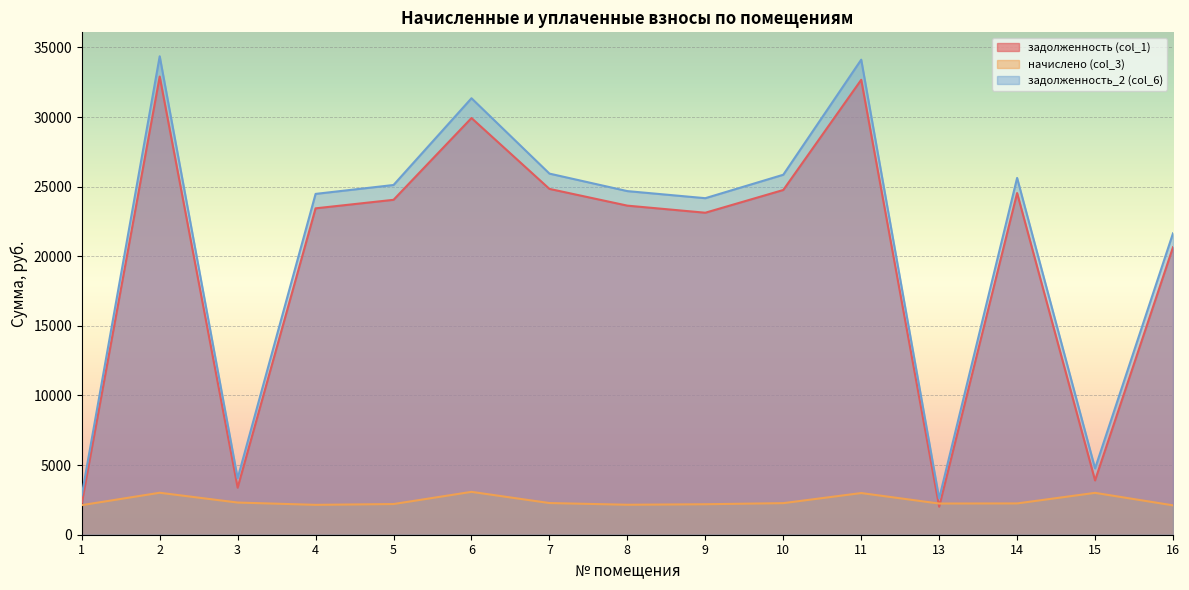

List the labels in order of задолженность (col_1) value, smallest first.

13, 1, 3, 15, 16, 9, 4, 8, 5, 14, 10, 7, 6, 11, 2